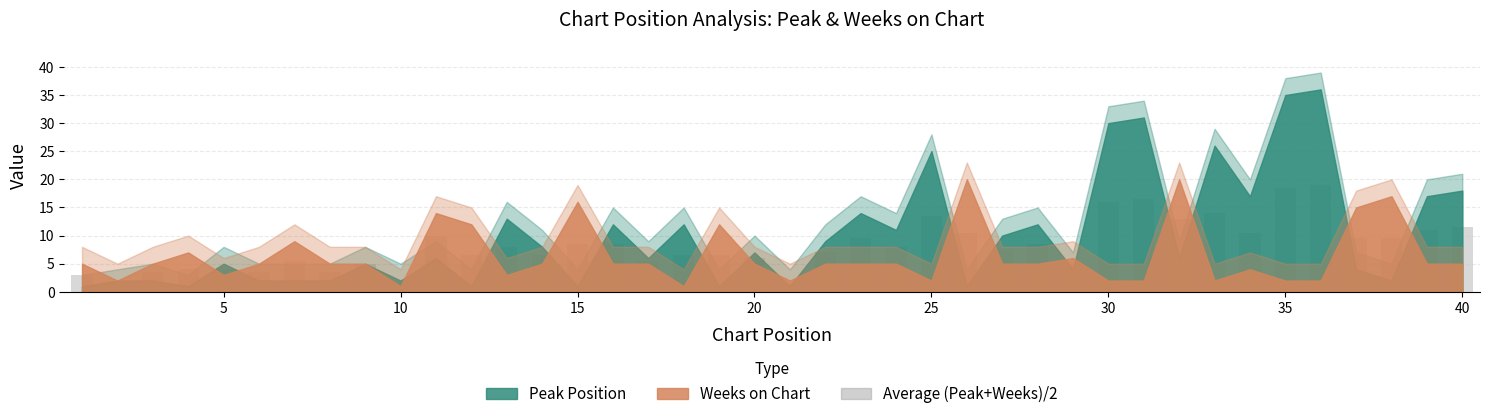

What is the value of the 31st bar from the left?

16.5